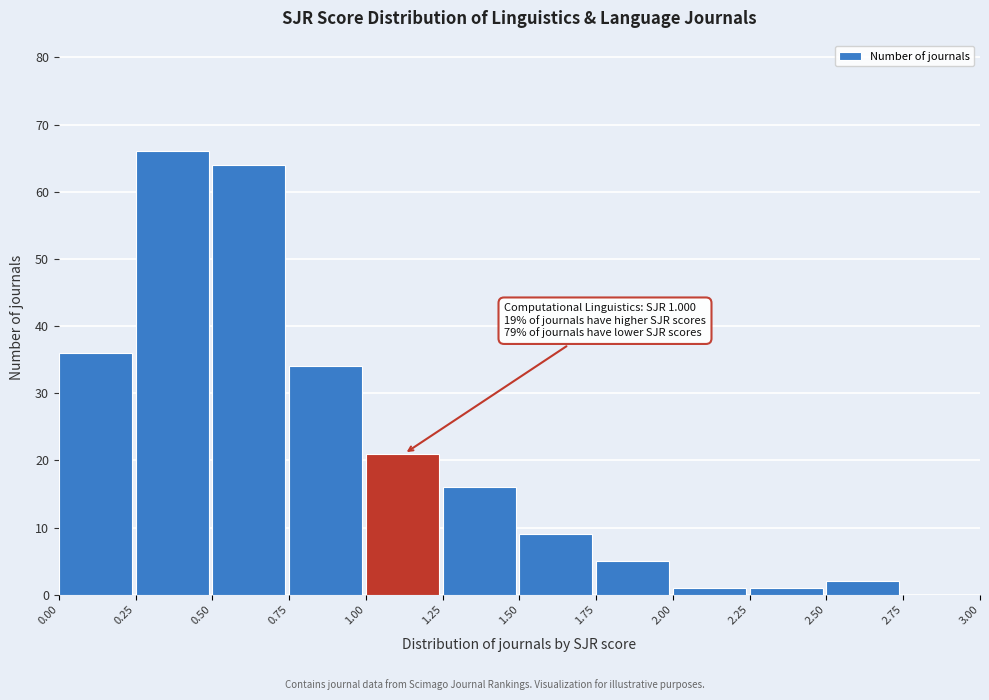

Over which range of the x-axis is the bar tallest?

0.25 to 0.50